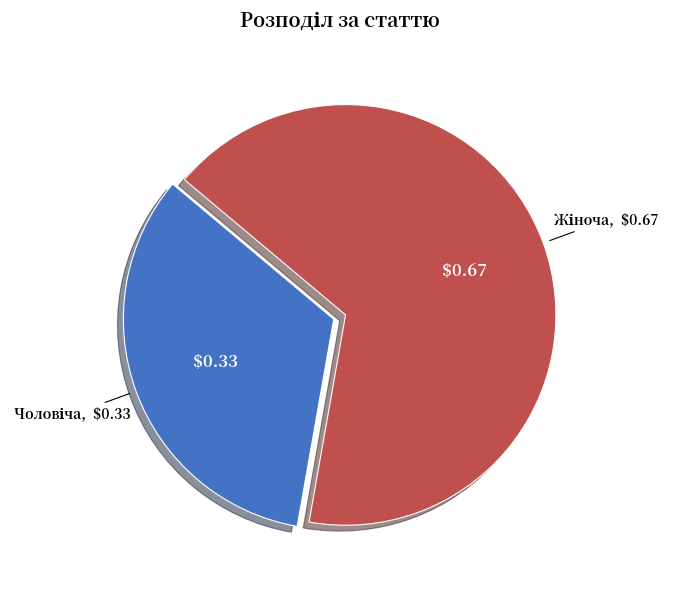

Rank the categories by value from lowest to highest.

Чоловіча, Жіноча